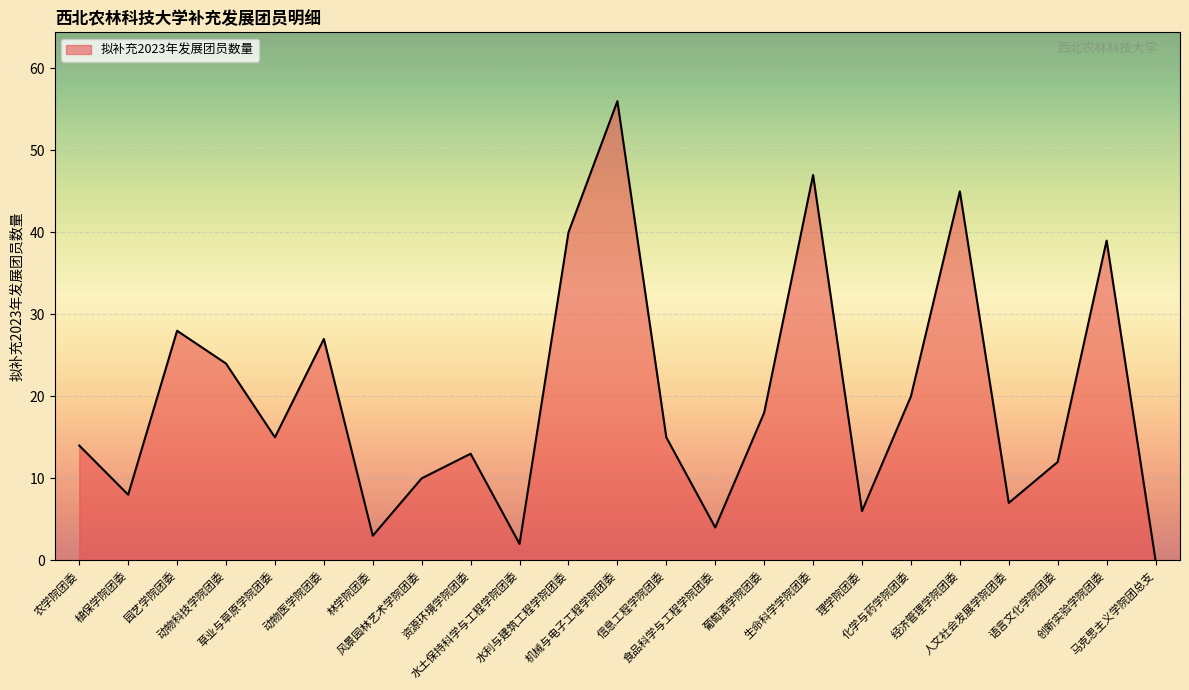

What is the difference between the maximum and minimum values?

56